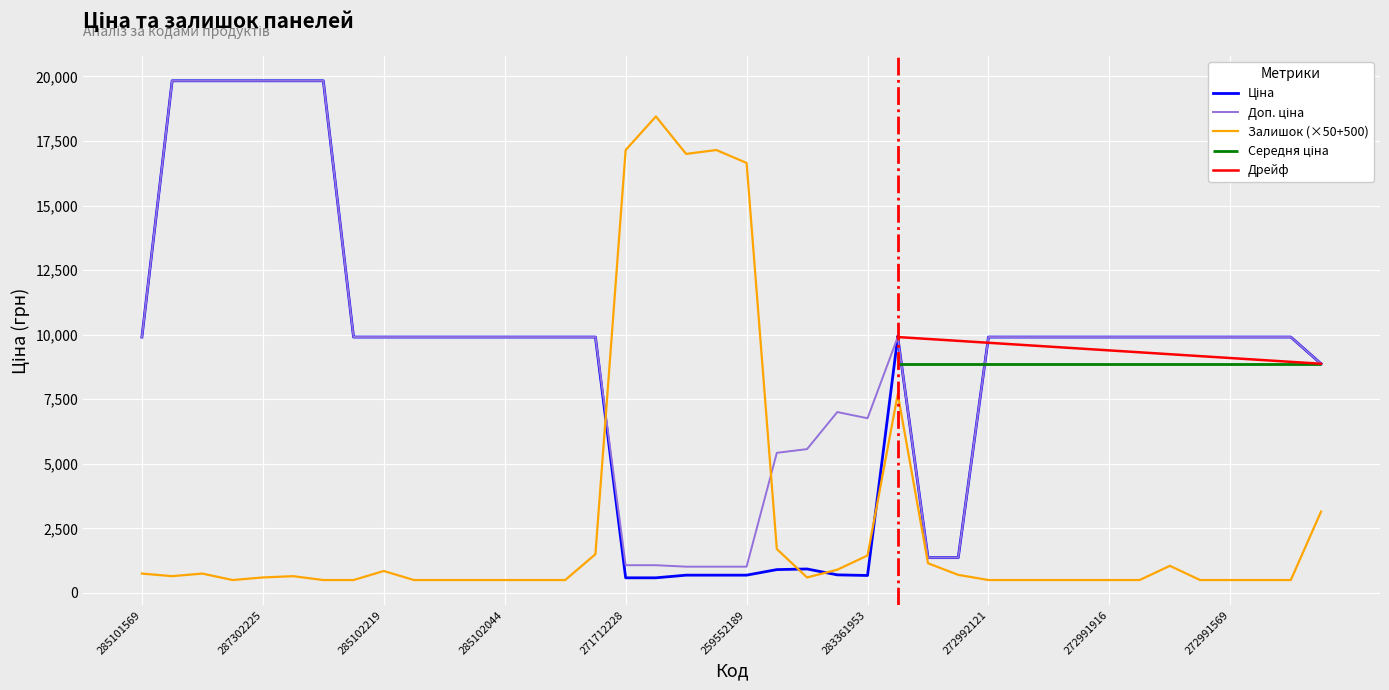

What is the average value of the Доп. ціна series?

9463.7